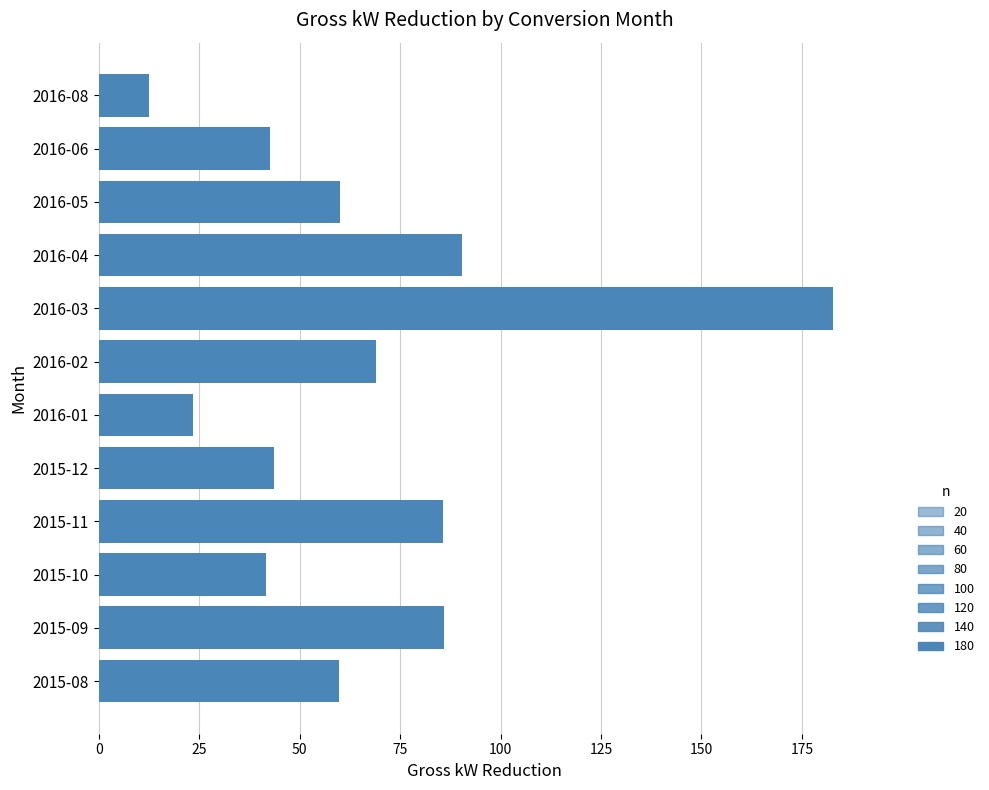

At which label is the value closest to 97?

2016-04